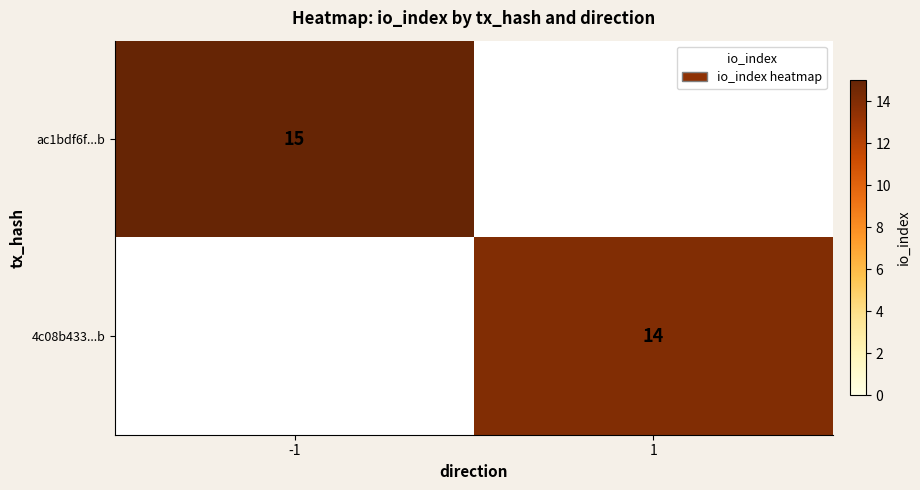

The value of 4c08b433...b at 1 is 22. True or false?

False